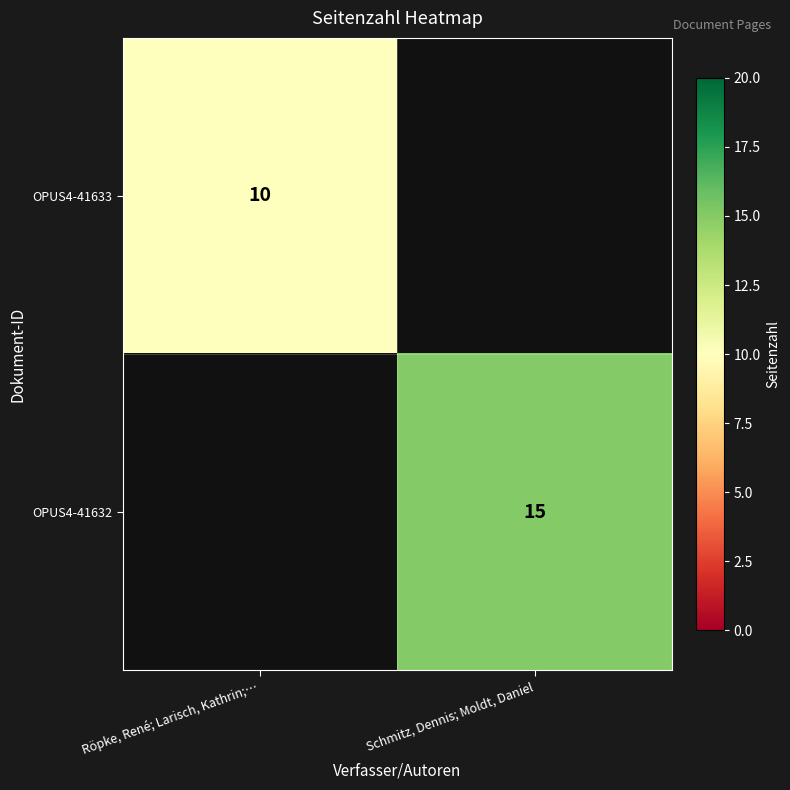

Is the value of OPUS4-41632 at Schmitz, Dennis; Moldt, Daniel greater than the value of OPUS4-41633 at Röpke, René; Larisch, Kathrin;…?

Yes